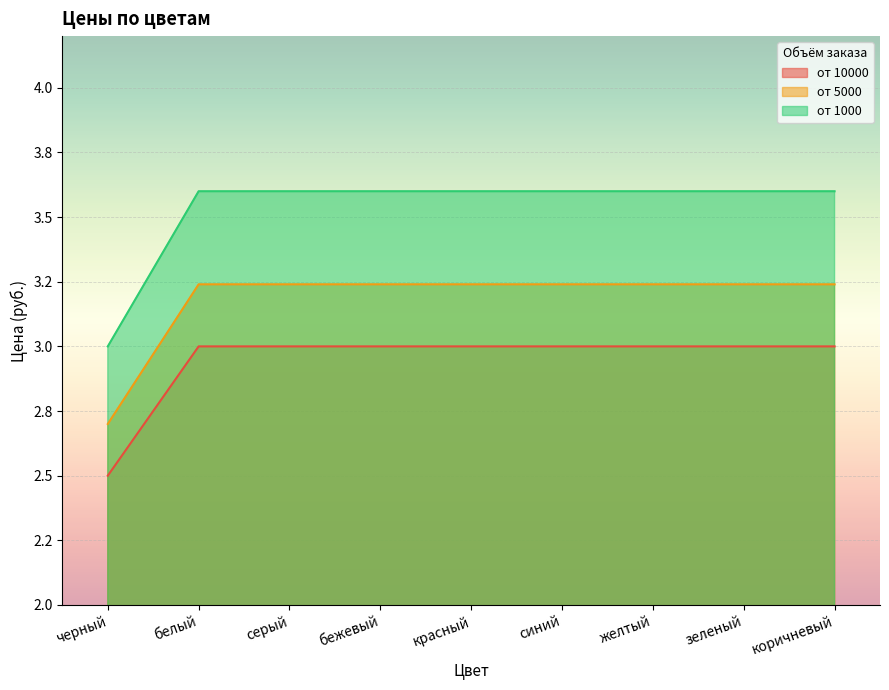

Rank the series at зеленый from lowest to highest value.

от 10000, от 5000, от 1000